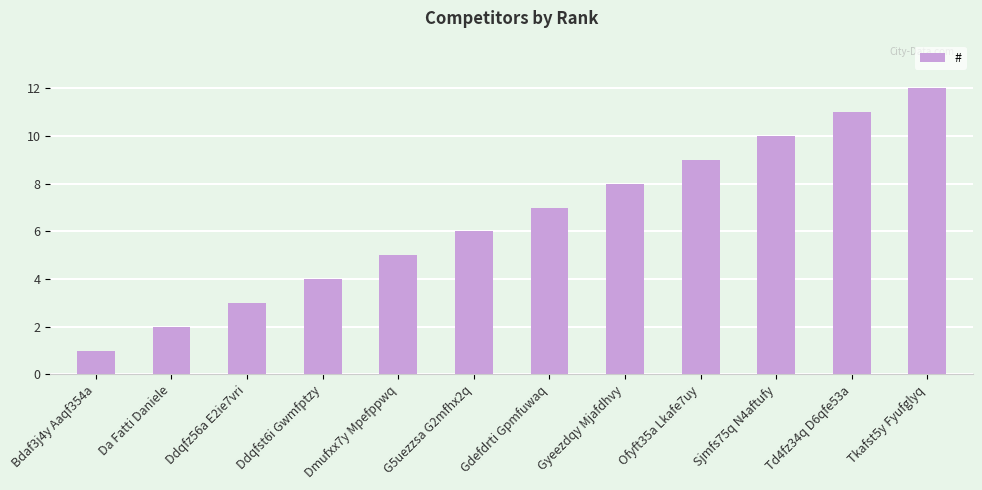

Does the chart contain stacked bars?

No